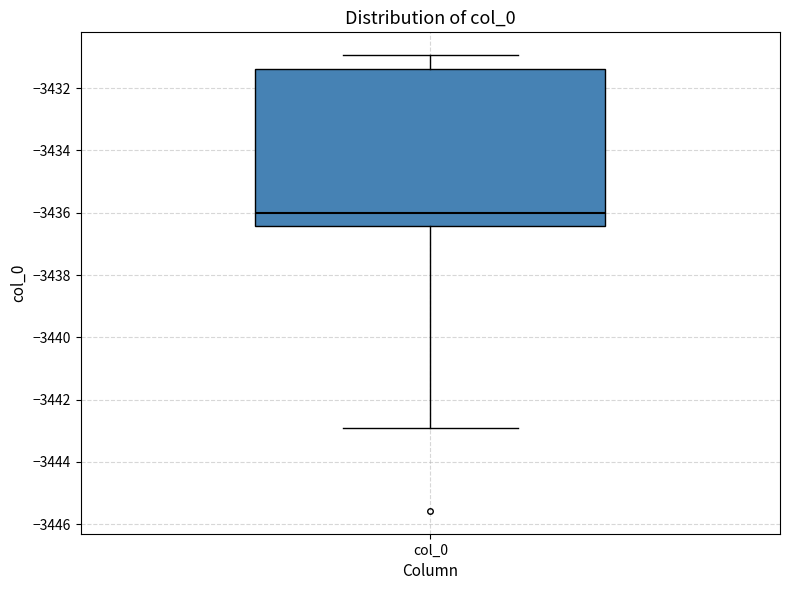

Read this box plot against the y-axis: the position of the median line, the range covered by the box, and the ends of both whiskers. The values are not printed on the chart, so give them approximately, as read against the axis.

median -3436.0, box -3436.4 to -3431.4, whiskers -3443.0 to -3431.0